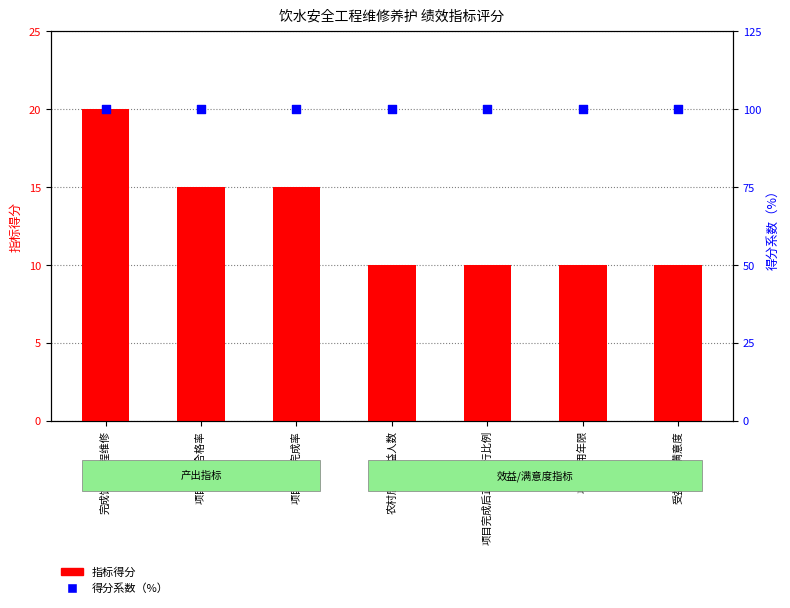

Which series reaches the maximum Y coordinate?

得分系数（%）